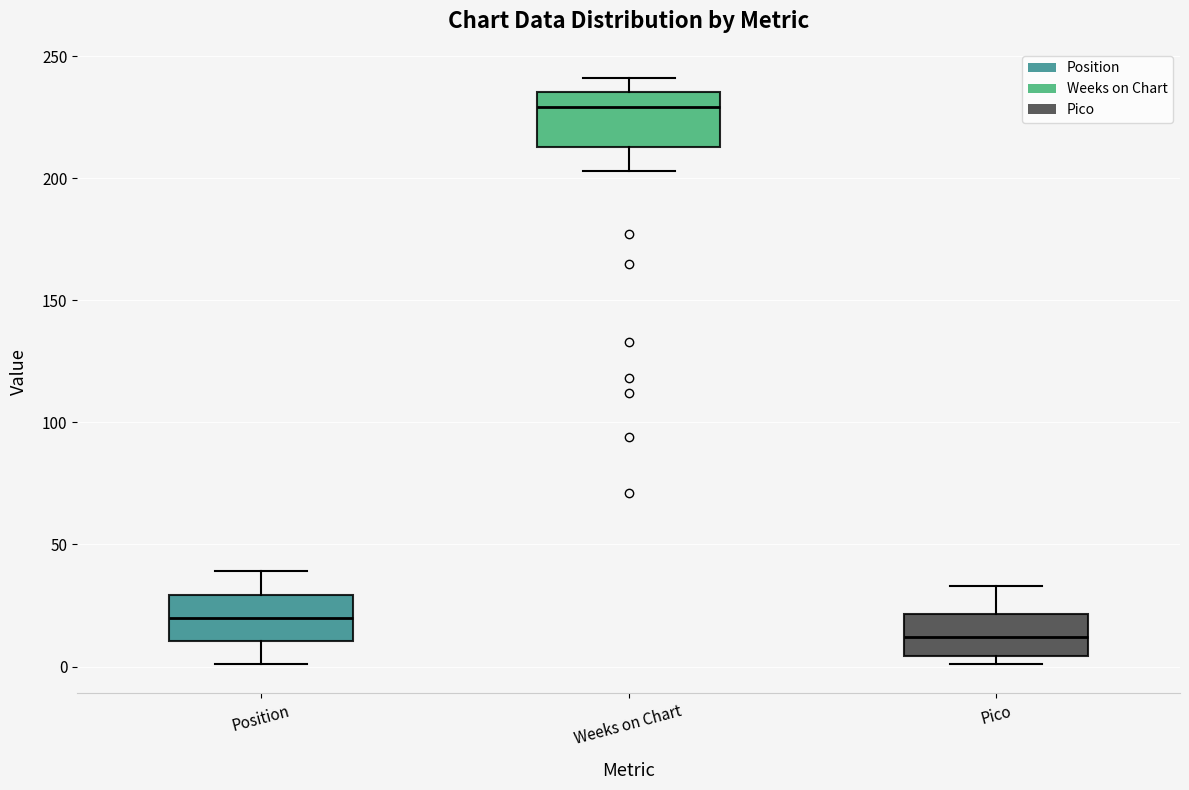

Where does the median line of the box for Position sit on the y-axis? The values are not printed on the chart, so give them approximately, as read against the axis.

20